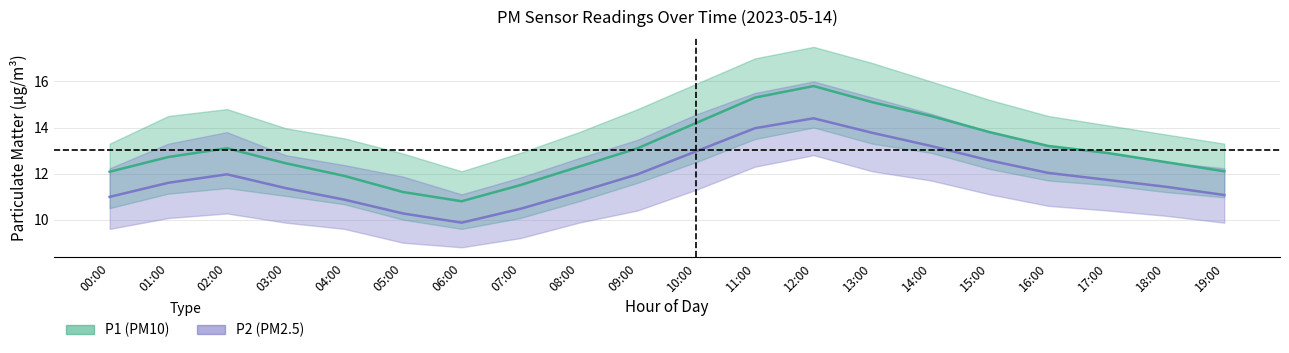

Which category has the highest value across all series?

12:00